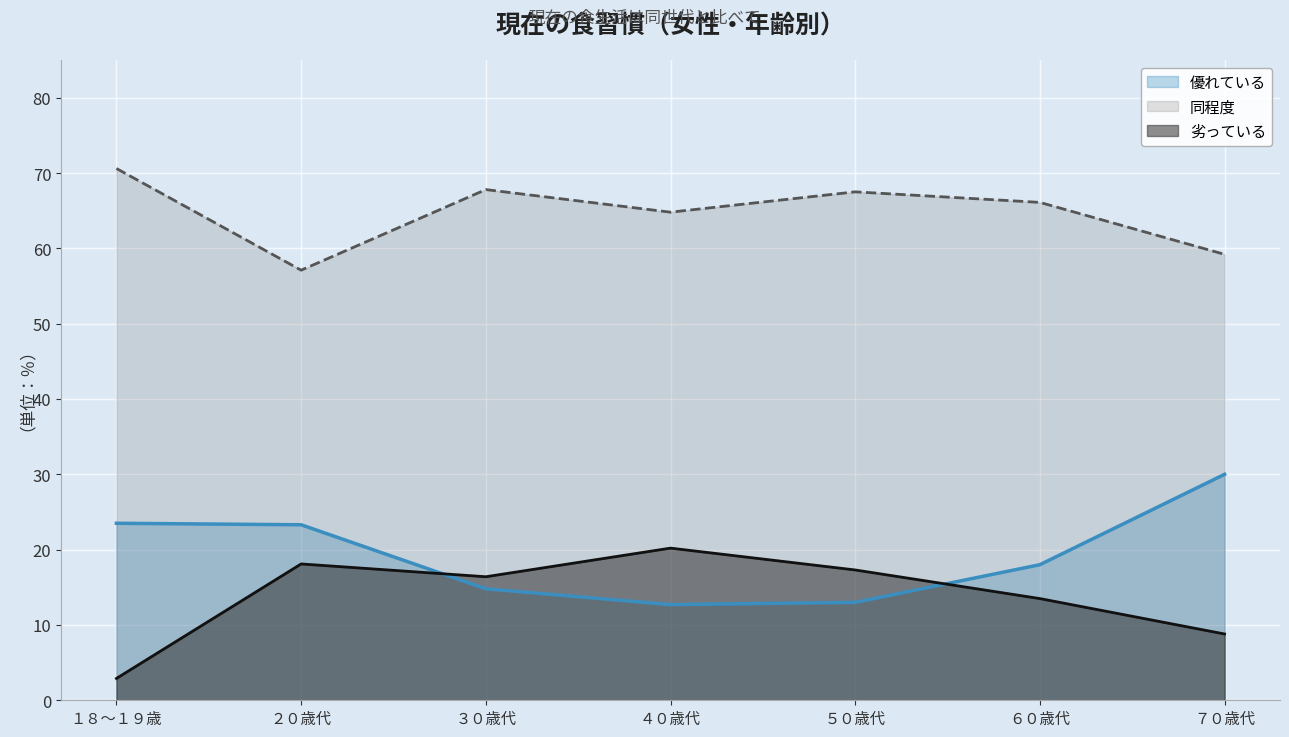

How many lines are shown in the chart?

3